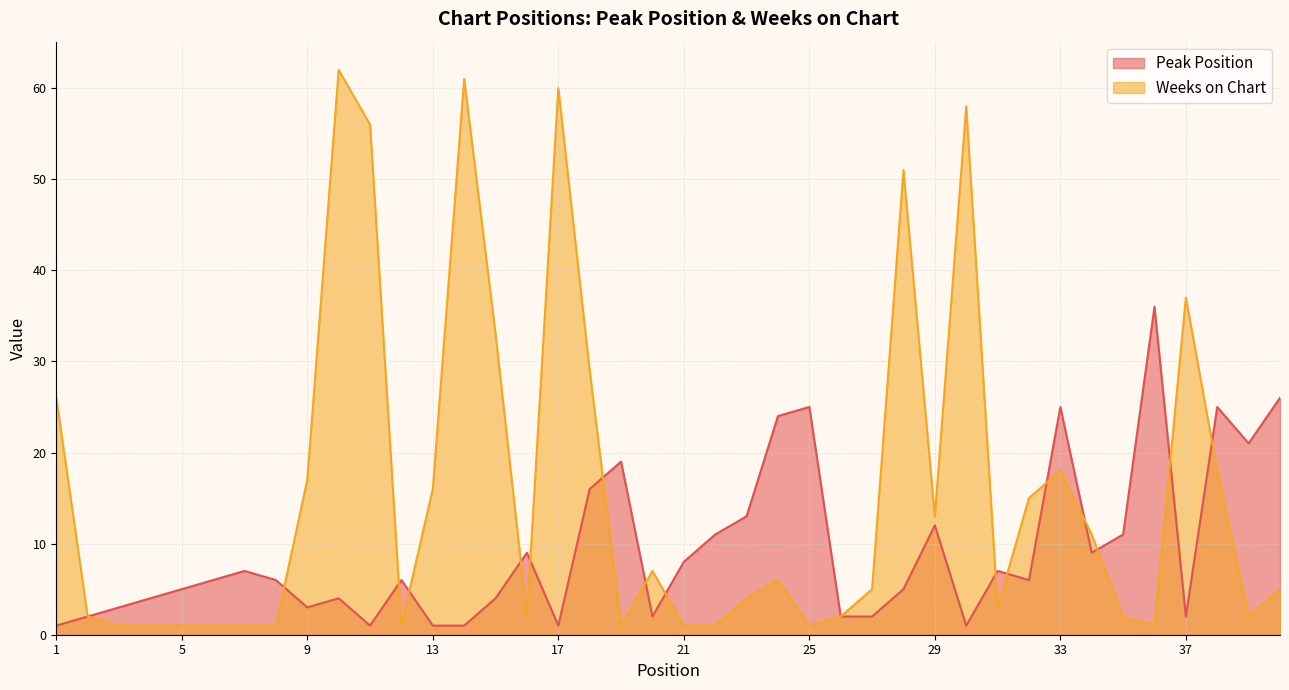

The value of Peak Position at 4 is 7. True or false?

False